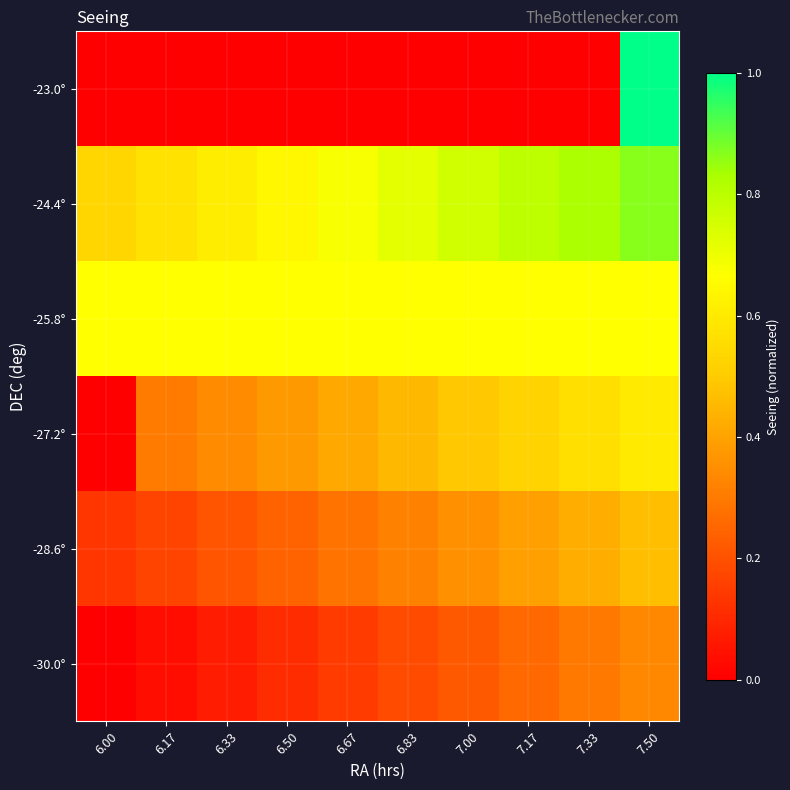

What is the greatest value displayed?

1.0